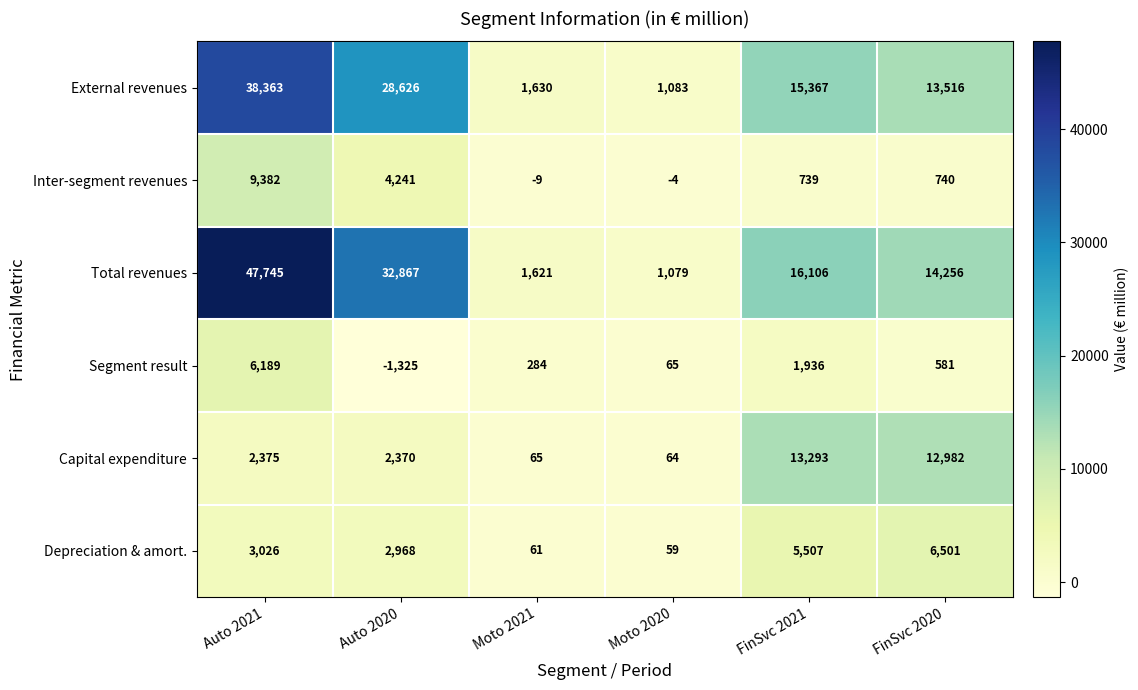

At how many categories does at least one series exceed 30252?

2